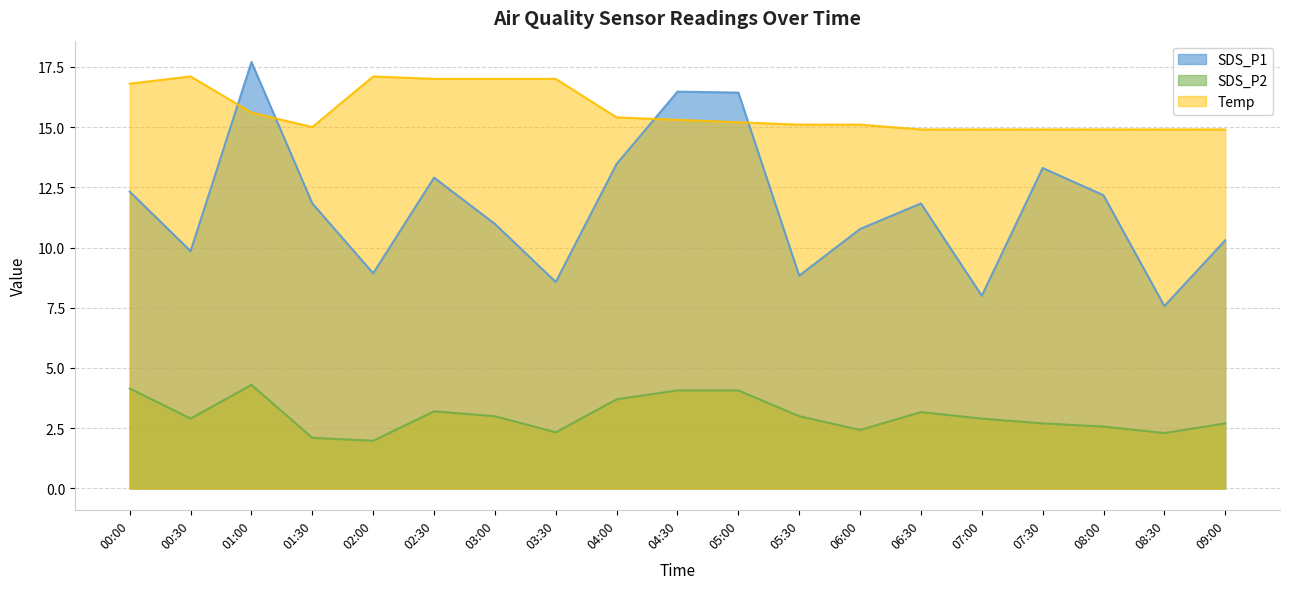

How many lines are shown in the chart?

3